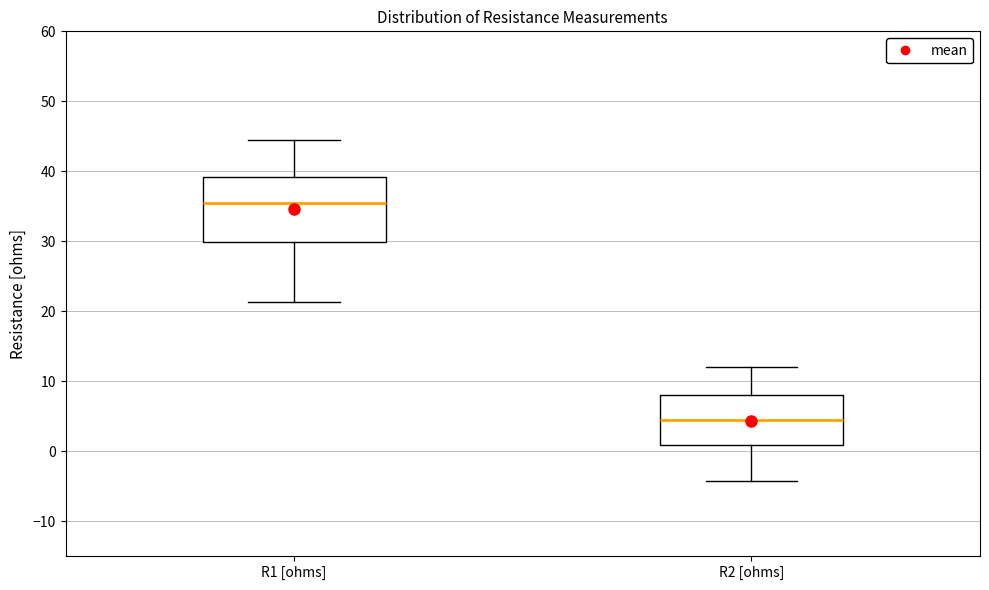

Comparing the boxes themselves (not the whiskers), which one is the tallest?

R1 [ohms]